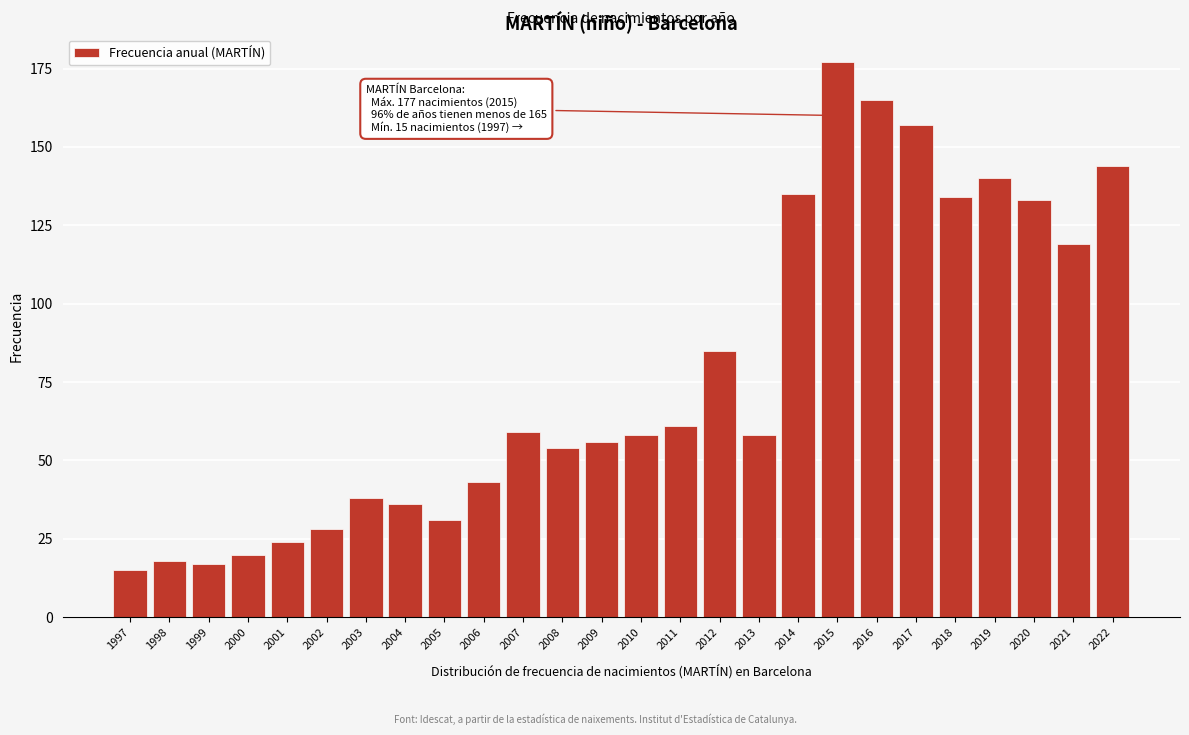

Reading right to left, list all the values displayed in this chart.

144	119	133	140	134	157	165	177	135	58	85	61	58	56	54	59	43	31	36	38	28	24	20	17	18	15